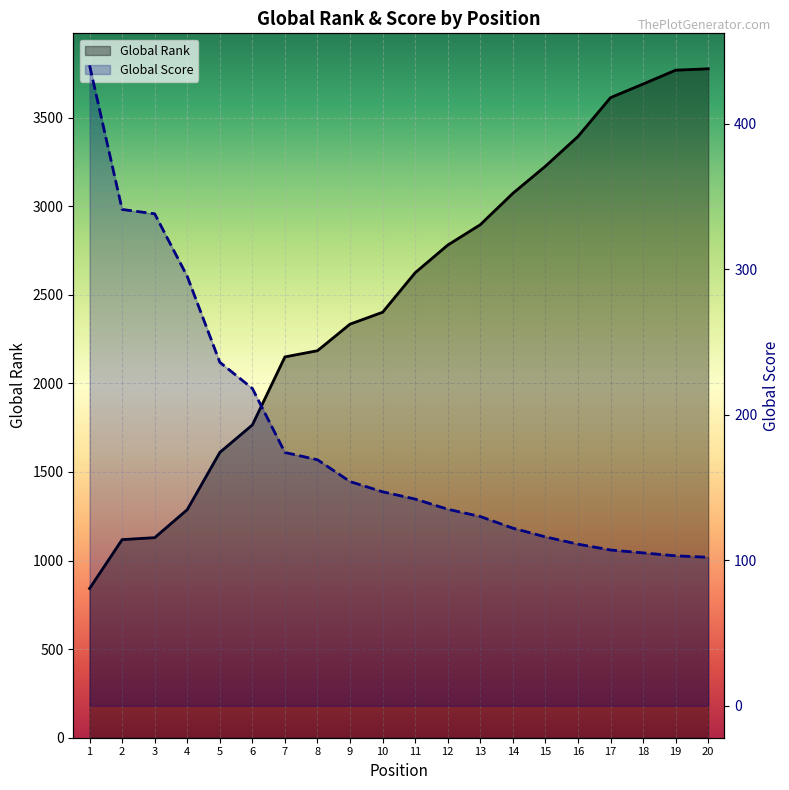

What is the value of the Global Rank point at the 13th from the left?

2895